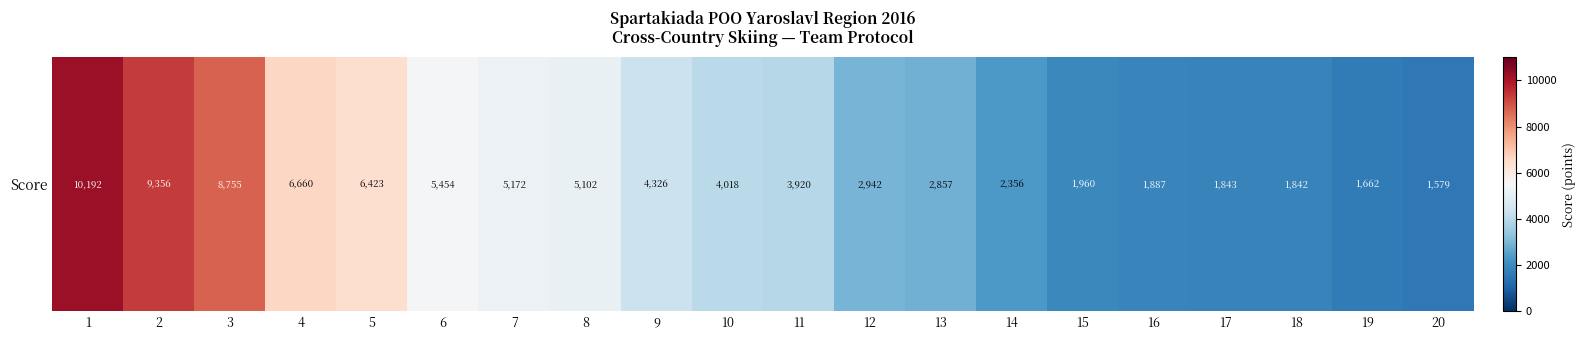

Where is the data nearest to the value 5885?

6